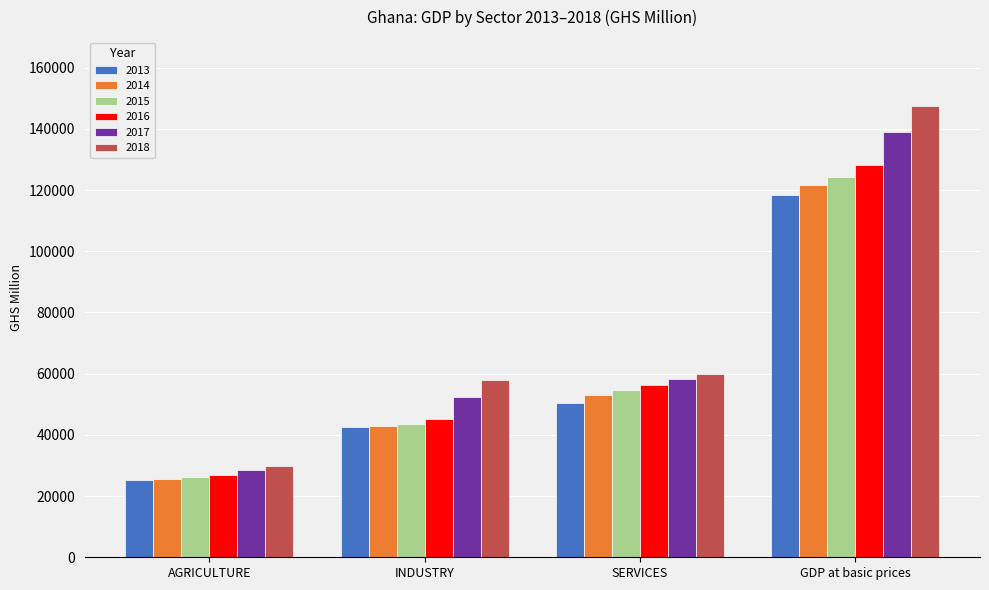

What is the value of the 2013 bar at the 1st from the left?

25355.9